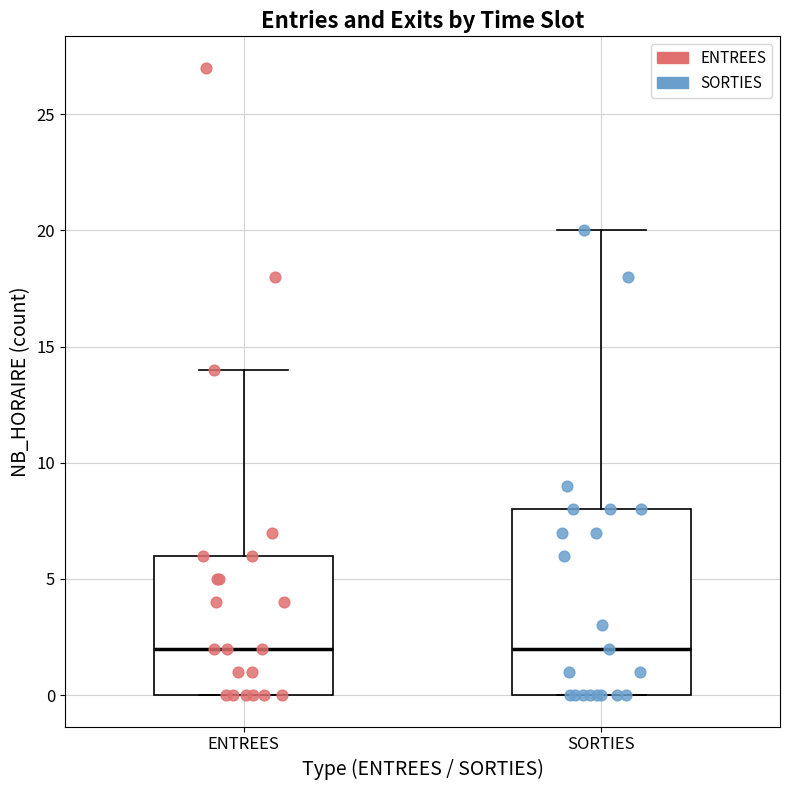

Where does the median line of the box for SORTIES sit on the y-axis? The values are not printed on the chart, so give them approximately, as read against the axis.

2